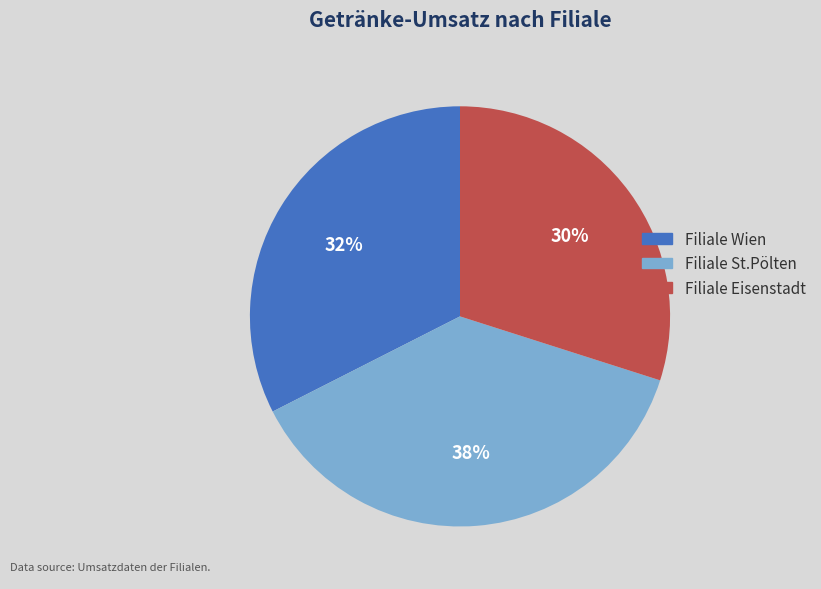

Which slice is the smallest?

Filiale Eisenstadt